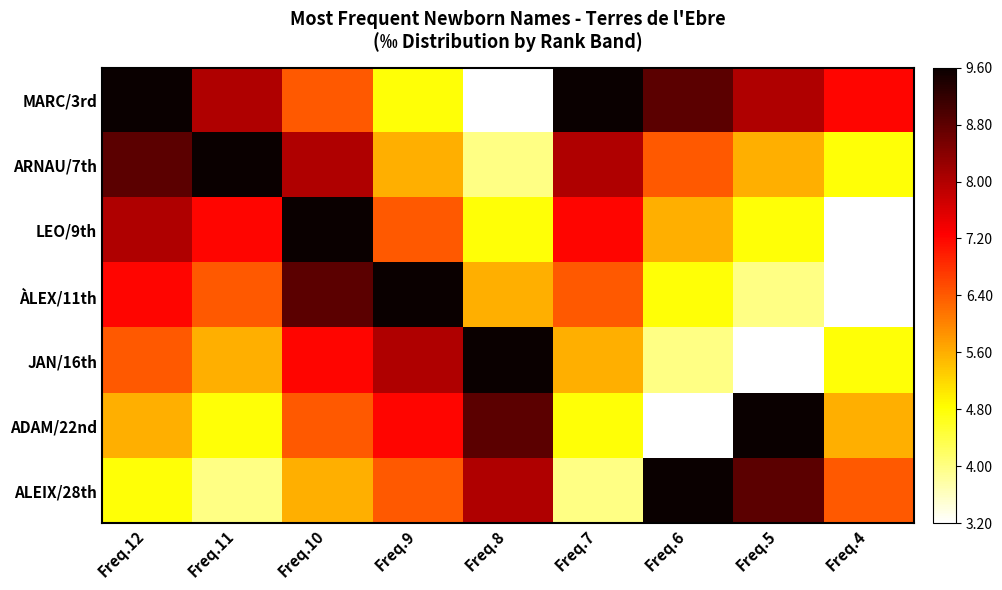

Reading left to right, transcribe all the data shown in this chart.

MARC/3rd: Freq.12=9.6	Freq.11=8.0	Freq.10=6.4	Freq.9=4.8	Freq.8=3.2	Freq.7=9.6	Freq.6=8.8	Freq.5=8.0	Freq.4=7.2
ARNAU/7th: Freq.12=8.8	Freq.11=9.6	Freq.10=8.0	Freq.9=5.6	Freq.8=4.0	Freq.7=8.0	Freq.6=6.4	Freq.5=5.6	Freq.4=4.8
LEO/9th: Freq.12=8.0	Freq.11=7.2	Freq.10=9.6	Freq.9=6.4	Freq.8=4.8	Freq.7=7.2	Freq.6=5.6	Freq.5=4.8	Freq.4=3.2
ÀLEX/11th: Freq.12=7.2	Freq.11=6.4	Freq.10=8.8	Freq.9=9.6	Freq.8=5.6	Freq.7=6.4	Freq.6=4.8	Freq.5=4.0	Freq.4=3.2
JAN/16th: Freq.12=6.4	Freq.11=5.6	Freq.10=7.2	Freq.9=8.0	Freq.8=9.6	Freq.7=5.6	Freq.6=4.0	Freq.5=3.2	Freq.4=4.8
ADAM/22nd: Freq.12=5.6	Freq.11=4.8	Freq.10=6.4	Freq.9=7.2	Freq.8=8.8	Freq.7=4.8	Freq.6=3.2	Freq.5=9.6	Freq.4=5.6
ALEIX/28th: Freq.12=4.8	Freq.11=4.0	Freq.10=5.6	Freq.9=6.4	Freq.8=8.0	Freq.7=4.0	Freq.6=9.6	Freq.5=8.8	Freq.4=6.4